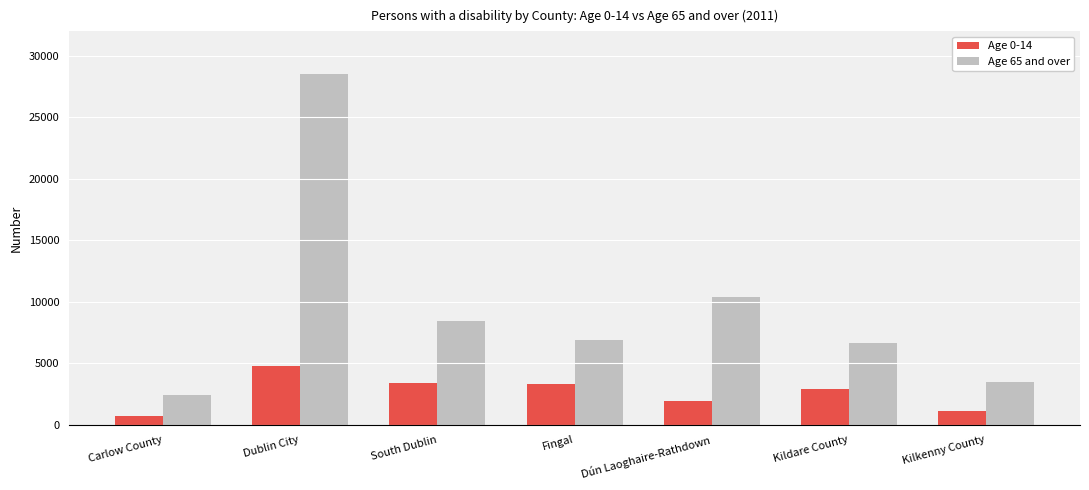

What is the label of the 2nd bar from the left?

Dublin City